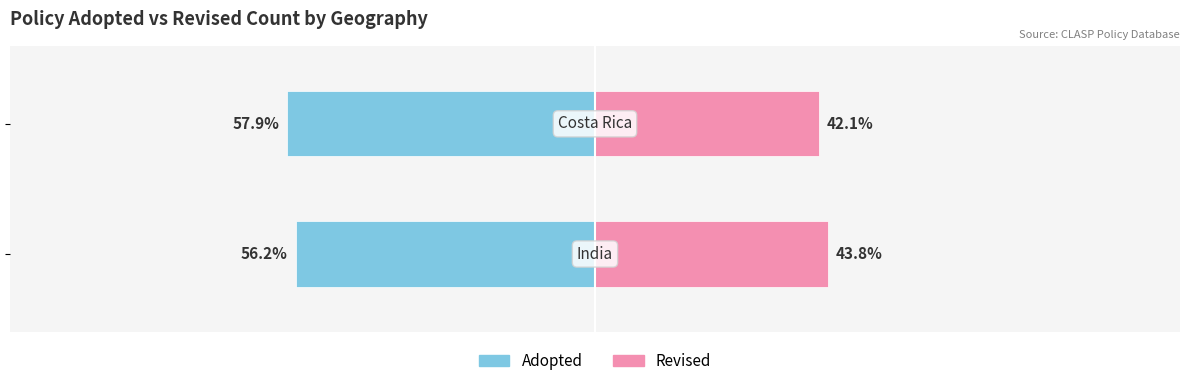

What is the value of the Adopted bar at the 1st from the left?

-56.2